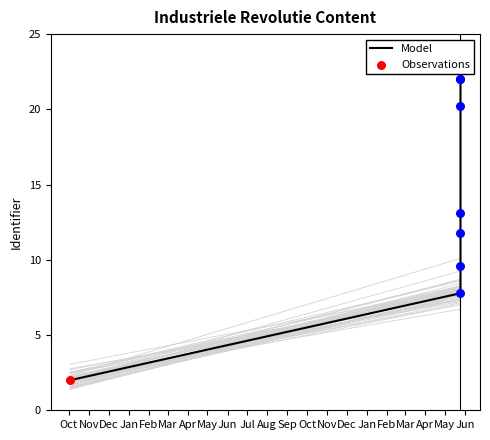

Which has a higher value, Feb or Jan?

Feb